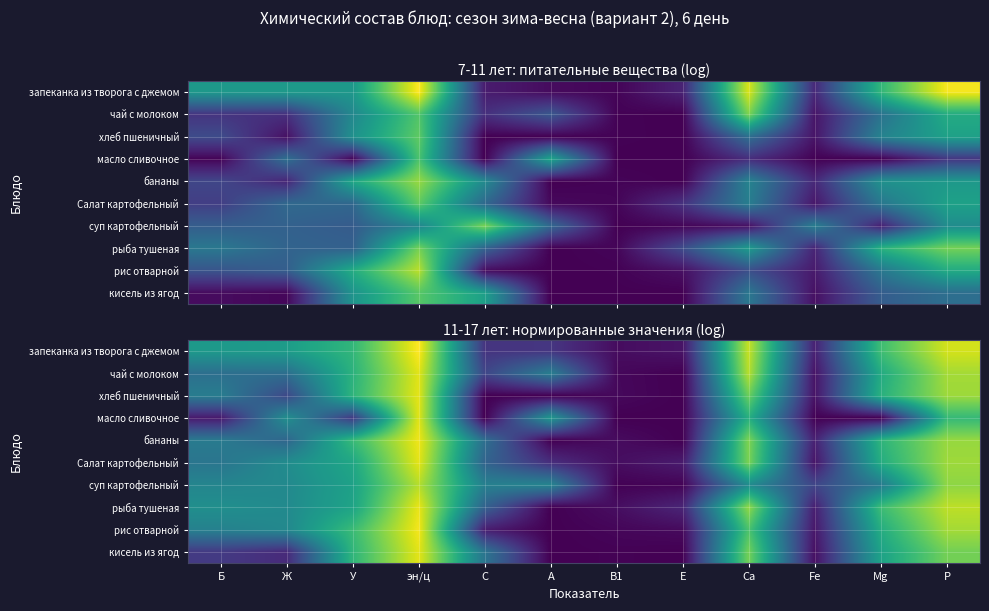

Is it true that бананы equals 9.8 at Са?

False